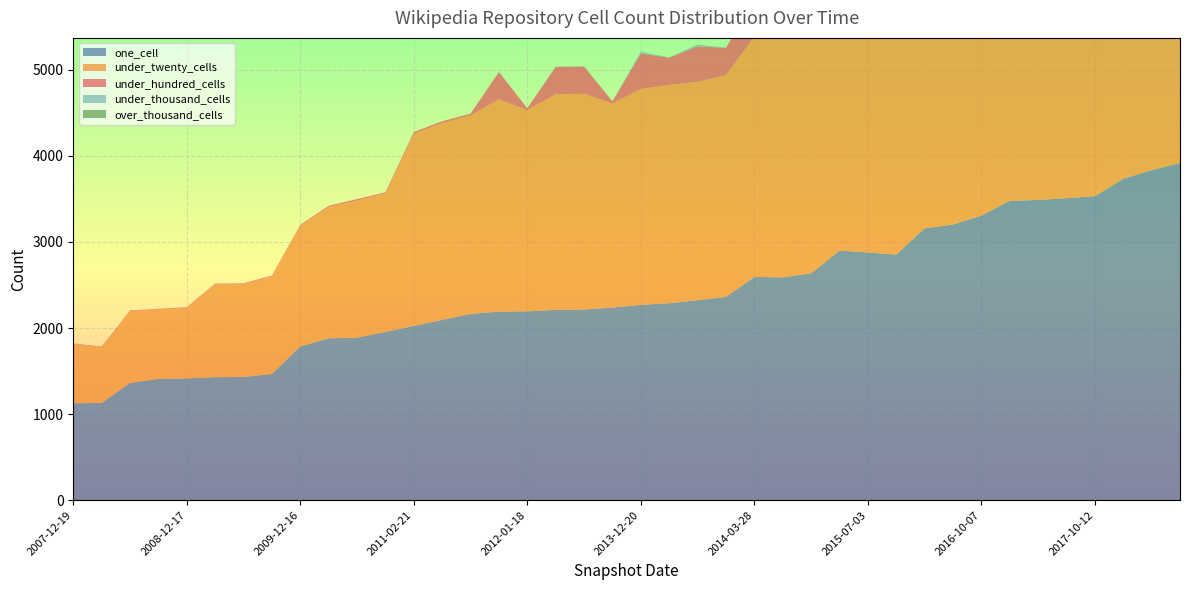

Reading left to right, what are all the values shown in this chart?

one_cell: 1126	1129	1362	1409	1415	1429	1431	1466	1786	1880	1888	1955	2024	2095	2164	2191	2194	2211	2215	2237	2269	2288	2323	2362	2593	2589	2636	2899	2878	2853	3158	3202	3306	3477	3488	3509	3531	3733	3834	3916
under_twenty_cells: 687	650	834	807	820	1077	1078	1133	1402	1528	1593	1609	2231	2286	2305	2467	2337	2506	2506	2372	2507	2536	2536	2576	2789	2849	2732	3569	3408	3537	3945	3958	3988	4230	4263	4261	4309	4462	4602	4670
under_hundred_cells: 8	6	8	7	7	10	10	10	11	13	17	13	21	21	21	315	22	316	316	25	412	317	413	317	425	490	478	504	502	497	485	488	494	533	523	546	553	568	572	569
under_thousand_cells: 0	0	0	0	0	0	0	0	0	0	0	0	0	0	0	3	0	3	3	0	21	3	21	3	21	75	126	79	79	75	128	127	129	175	280	176	180	300	300	310
over_thousand_cells: 0	0	0	0	0	0	0	0	0	0	0	0	0	0	0	0	0	0	0	0	0	0	0	0	0	0	0	0	0	0	0	0	0	0	0	0	0	0	0	0